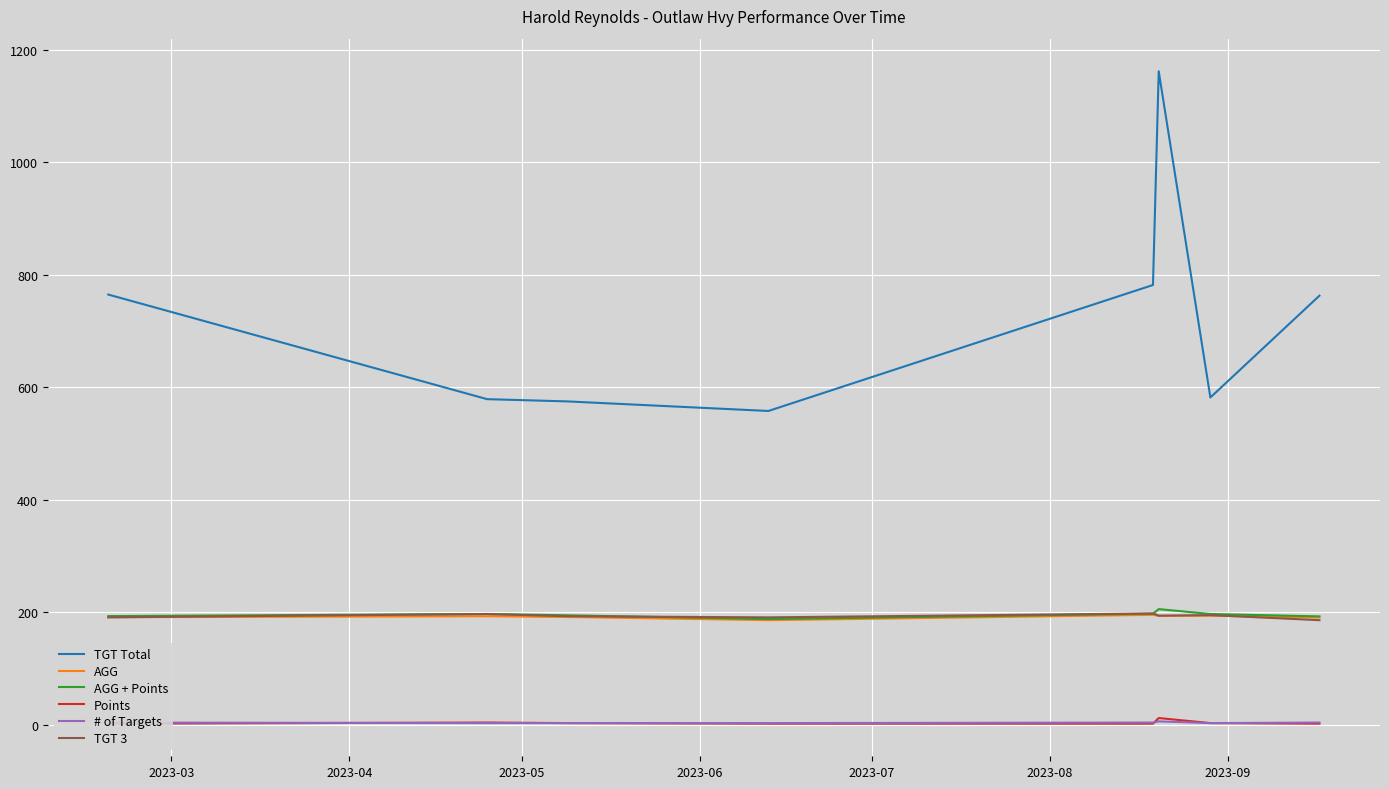

True or false: TGT Total and # of Targets cross at least once.

False